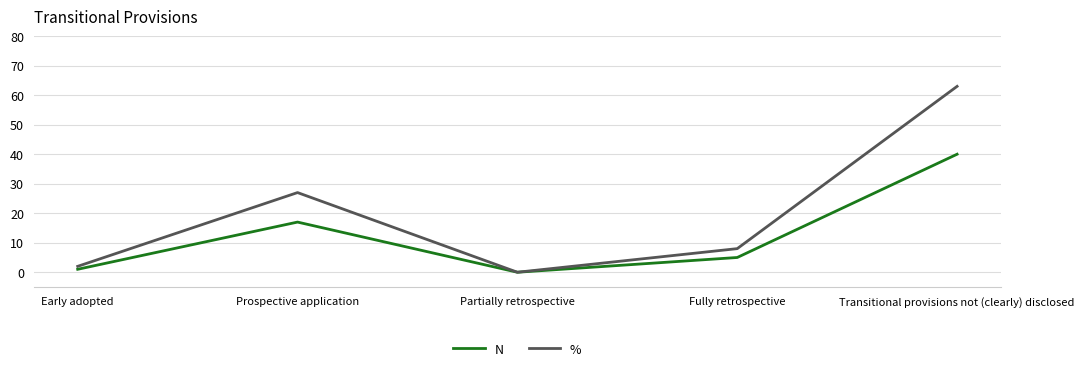

The N series shows 5 at Fully retrospective. True or false?

True